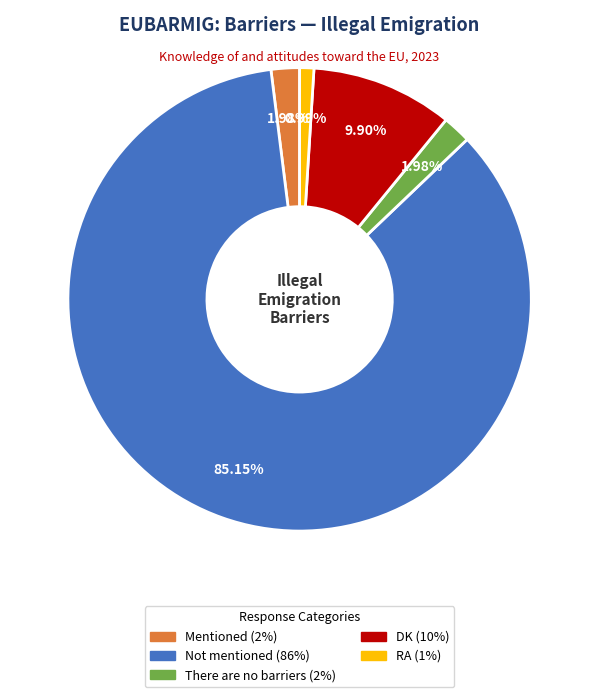

Count the number of slices in the pie.

5